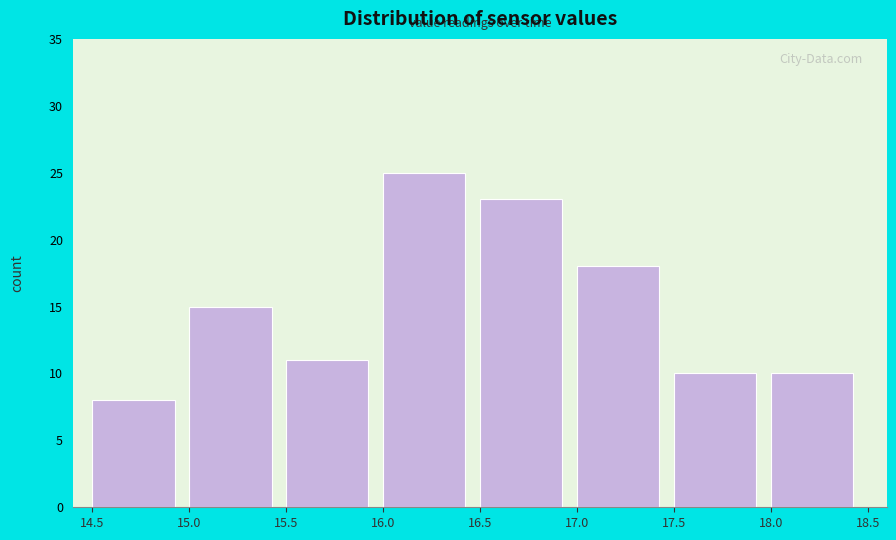

How tall is the bar that spans 17.5 to 18.0 on the x-axis? The values are not printed on the chart, so give them approximately, as read against the axis.

10